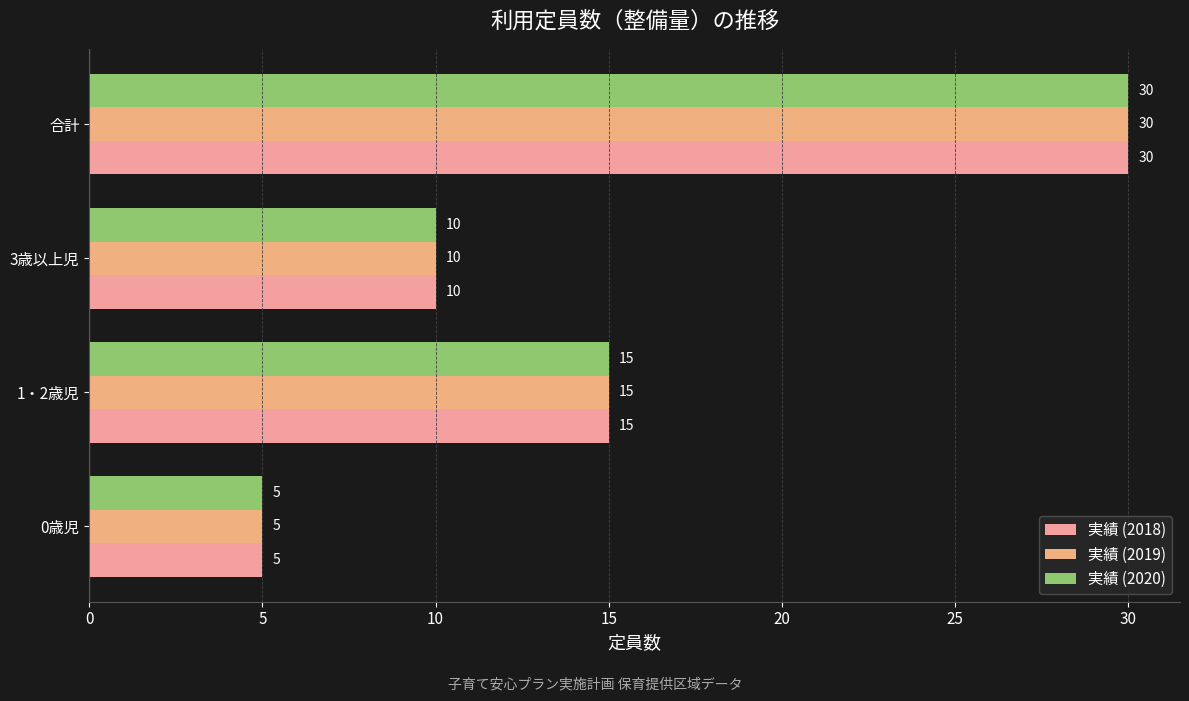

What is the maximum value shown in the chart?

30